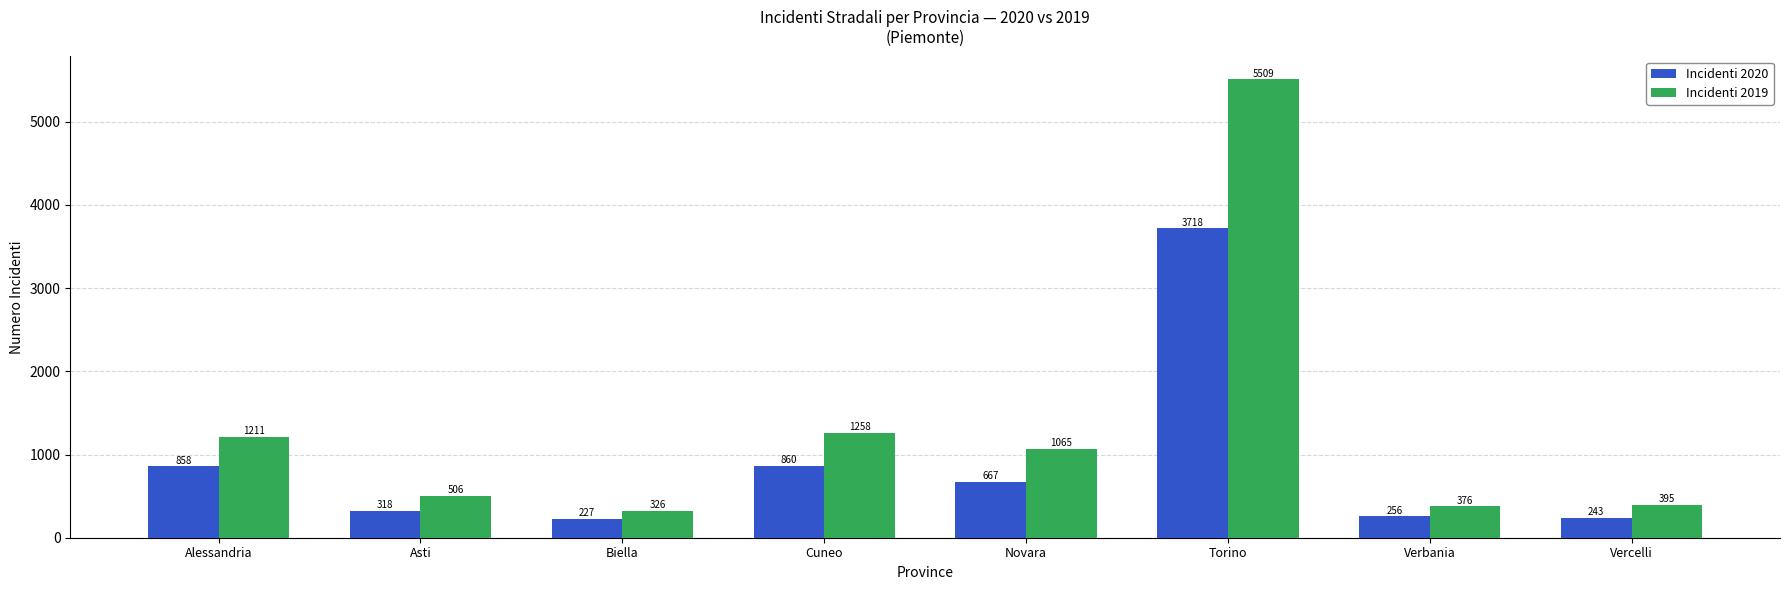

How many data points in Incidenti 2019 are less than 1065?

4